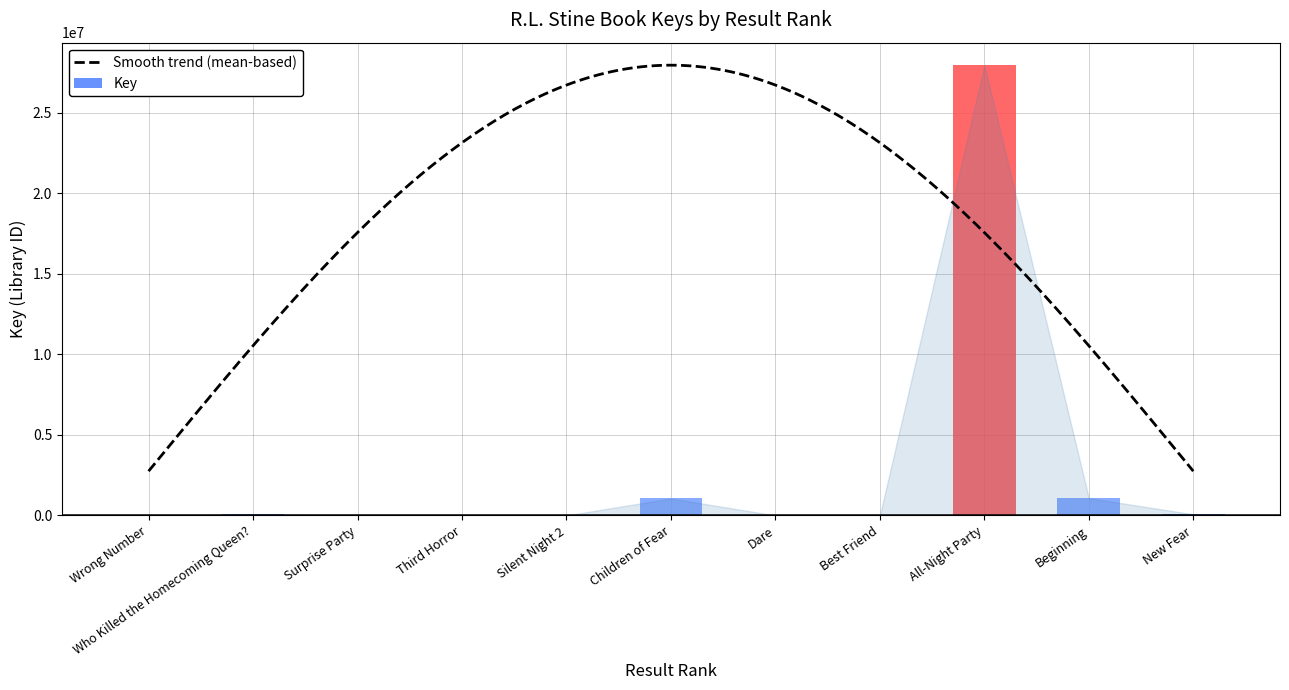

What is the value of the 9th bar from the left?

27954771